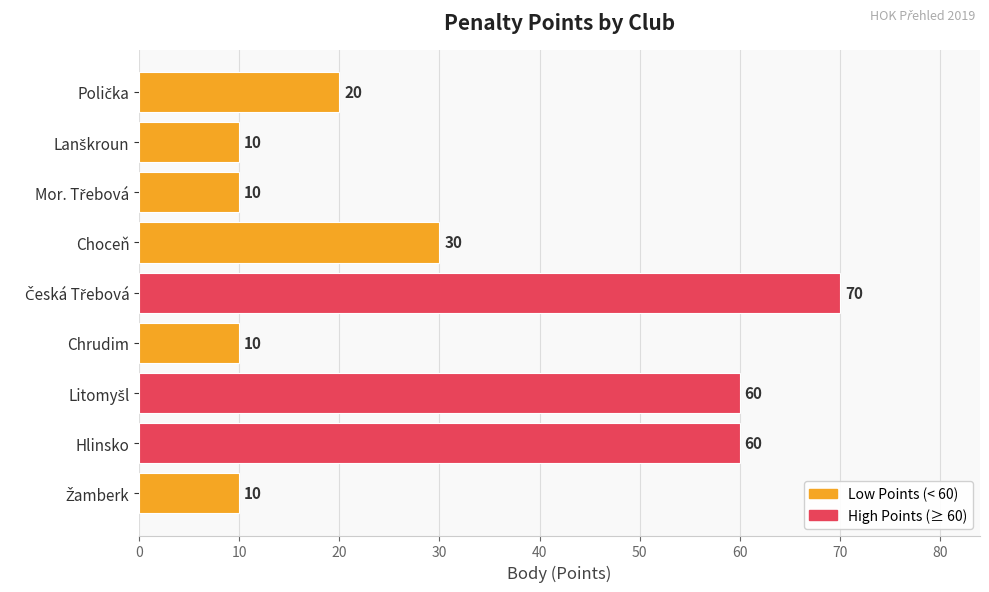

How many bars are there in total?

9